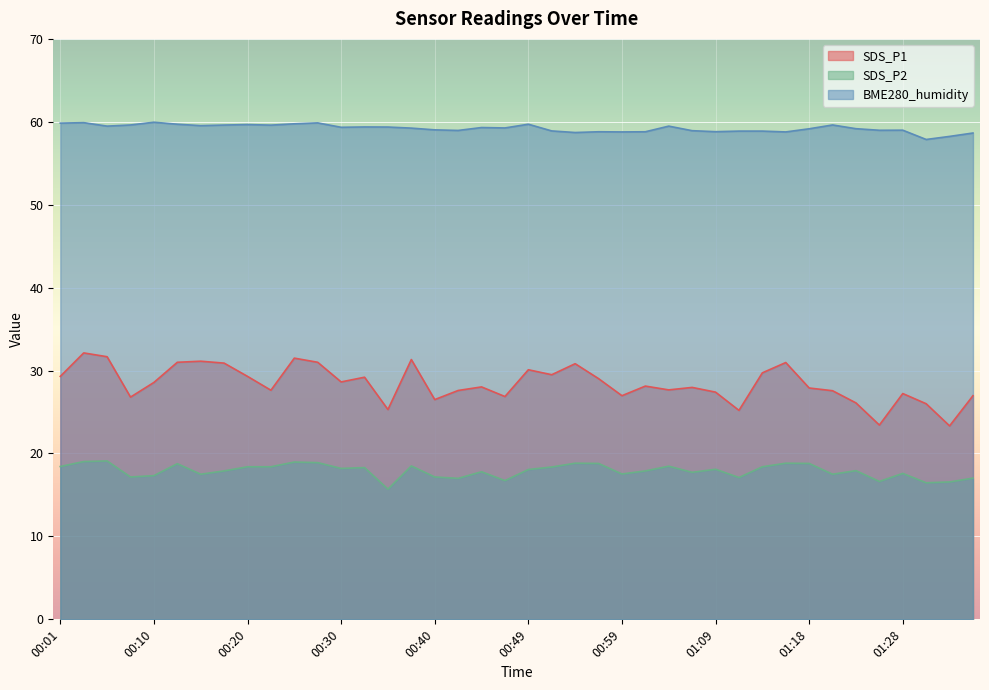

Is the value of SDS_P1 at 00:32 greater than the value of SDS_P2 at 00:52?

Yes